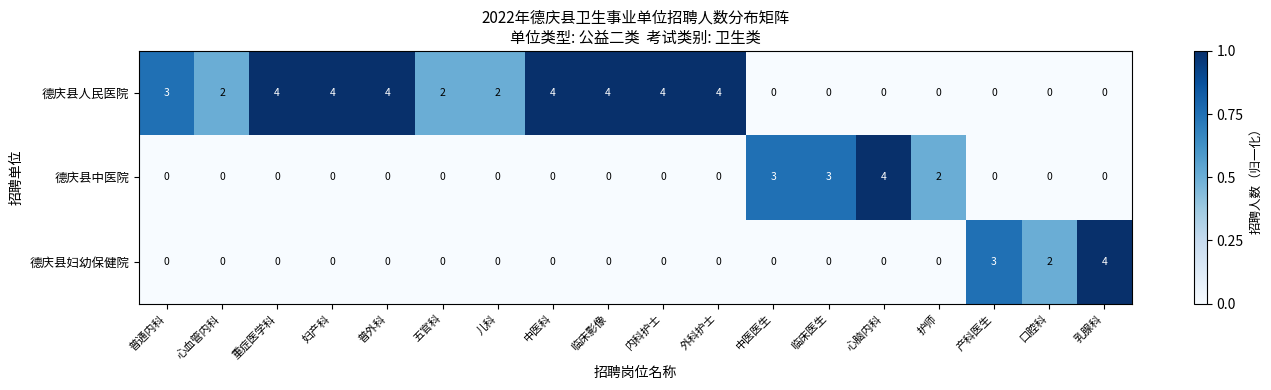

The value of 德庆县妇幼保健院 at 妇产科 is 2. True or false?

False